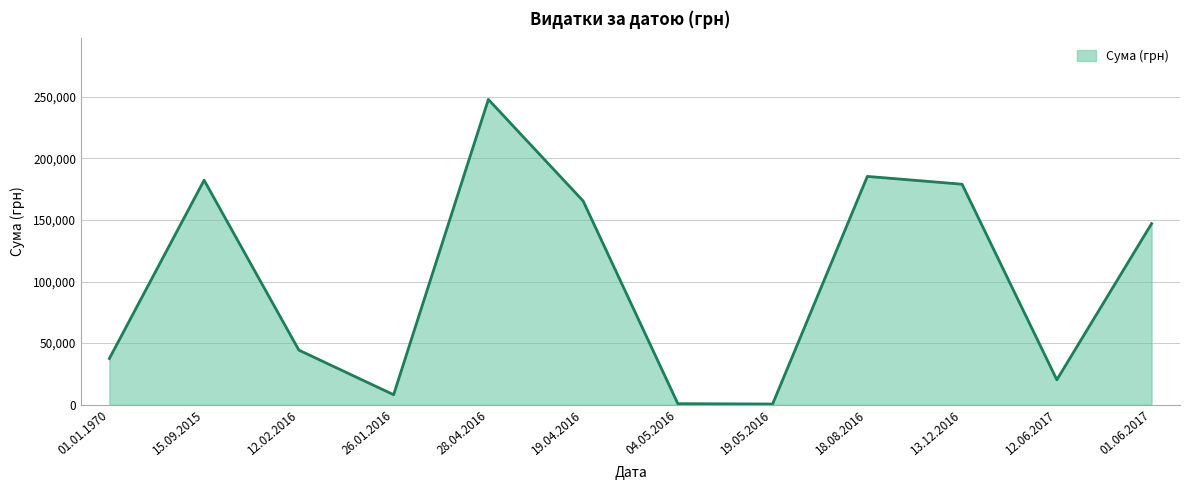

How many lines are shown in the chart?

1